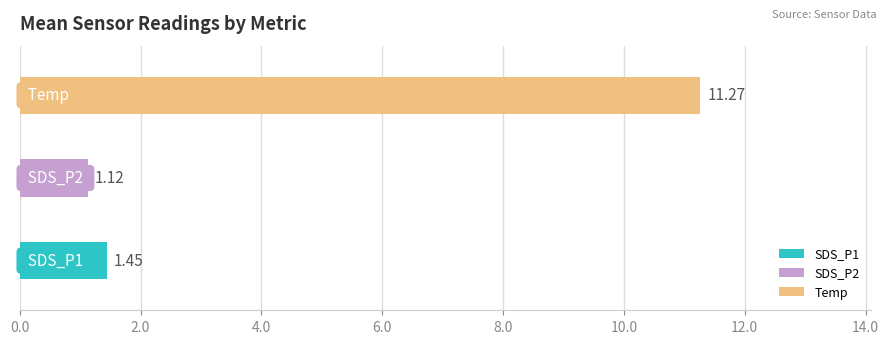

What is the average value?

4.6